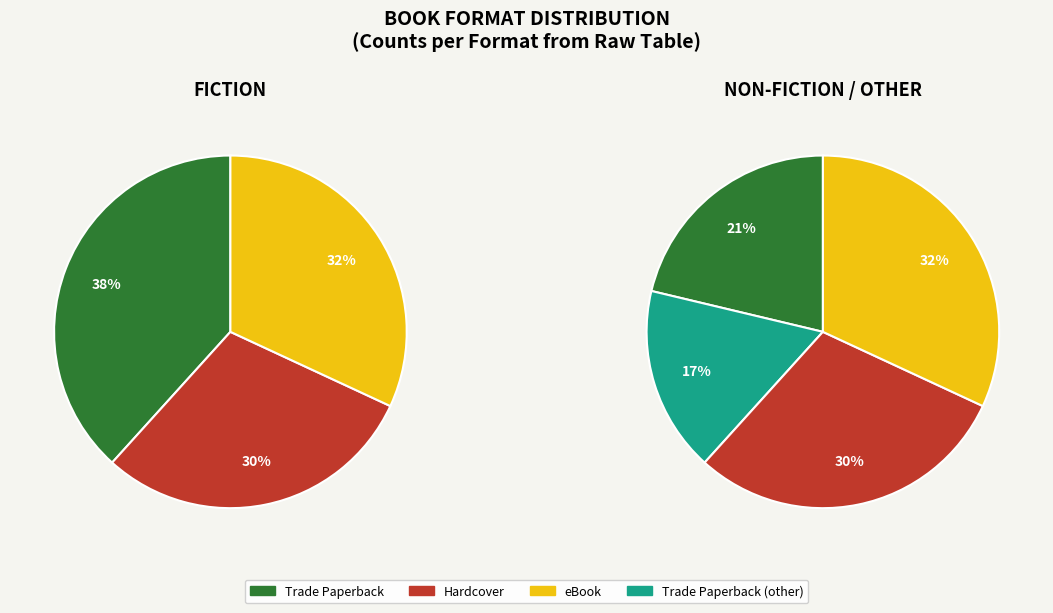

To the nearest percent, what percentage of the pie is Hardcover?

30%